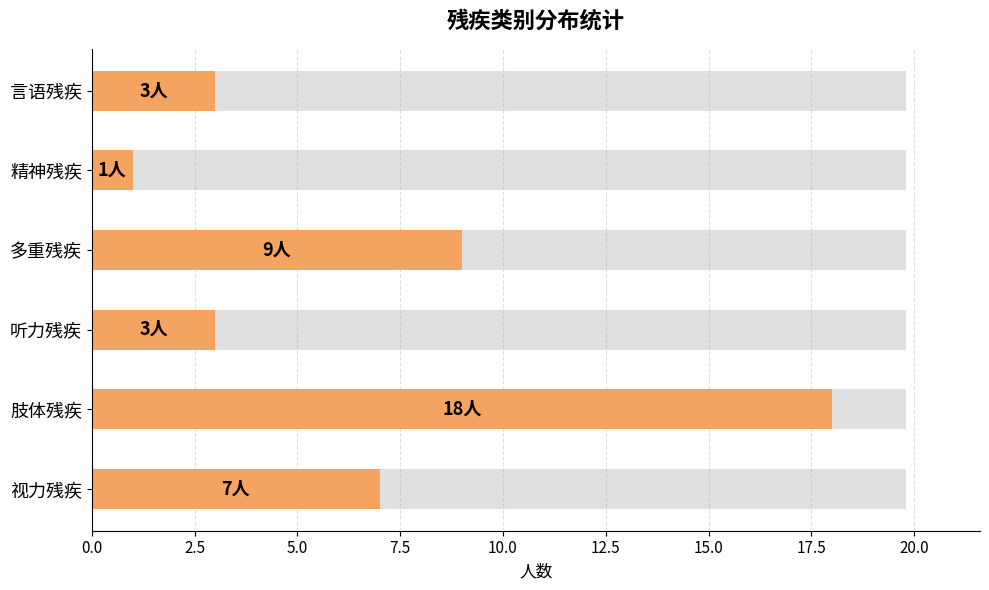

What is the difference between the maximum and minimum values?

17